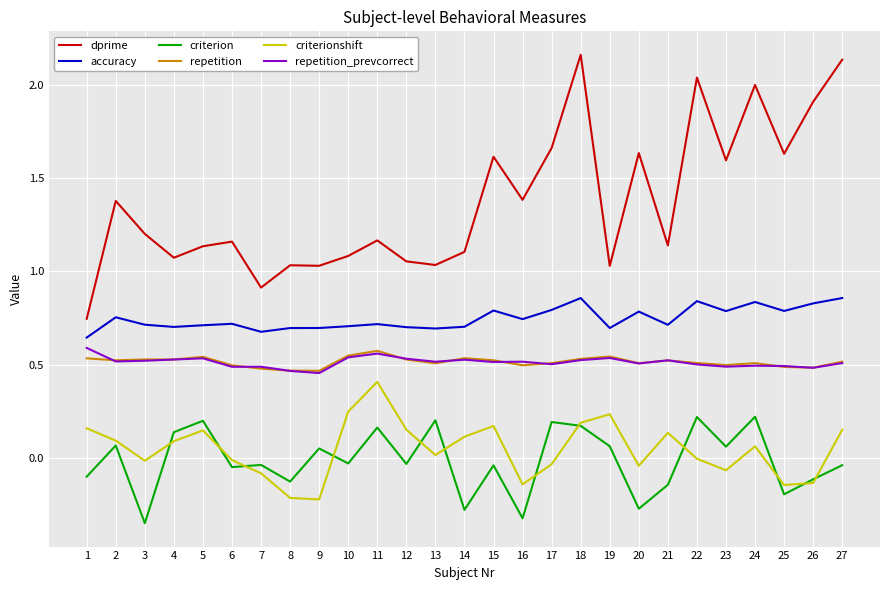

Is it true that accuracy equals 0.7 at 8?

True